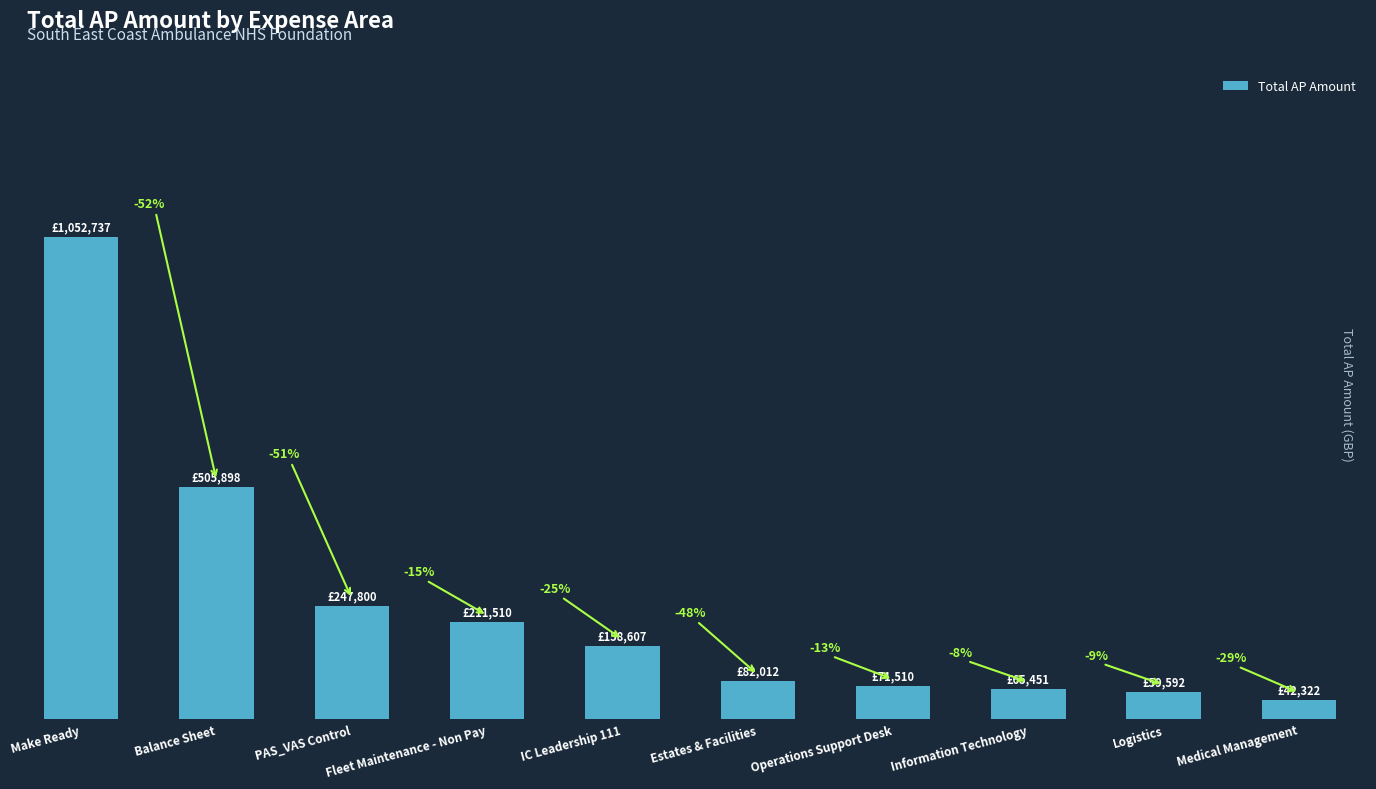

The chart shows a value of 1052736.8 at Make Ready. True or false?

True